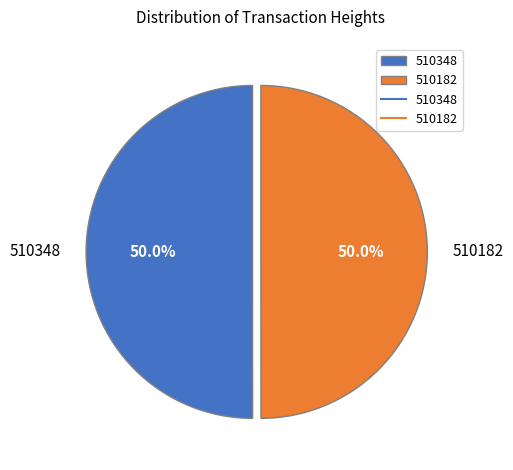

What is the ratio of the value at 510348 to the value at 510182?

1.0